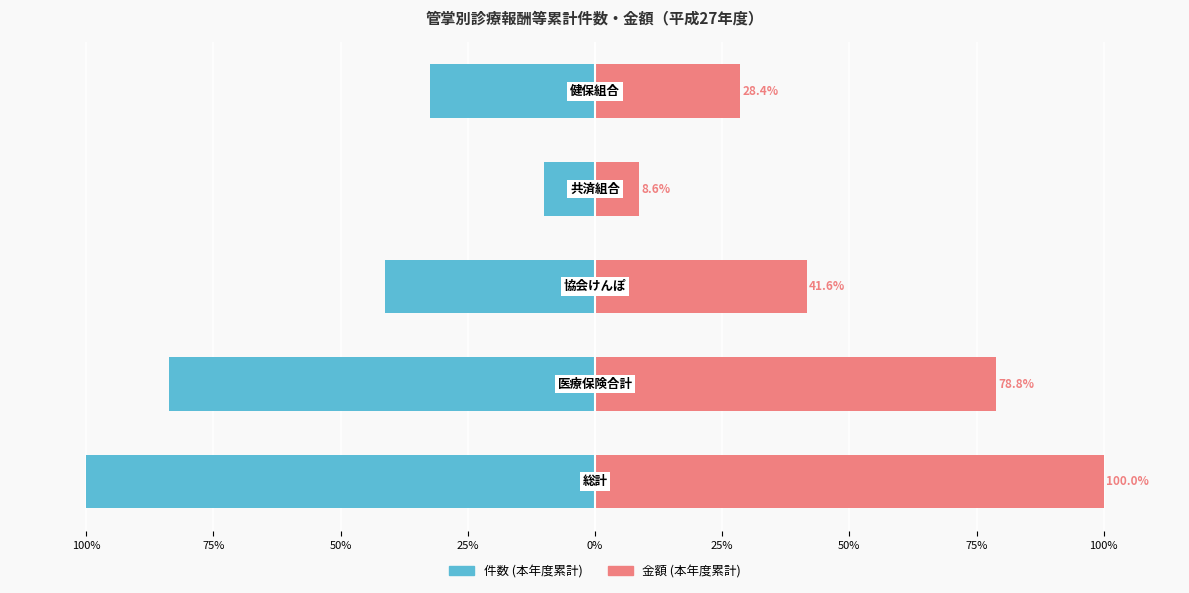

What is the spread (max minus min) of values at 50%?

83.0